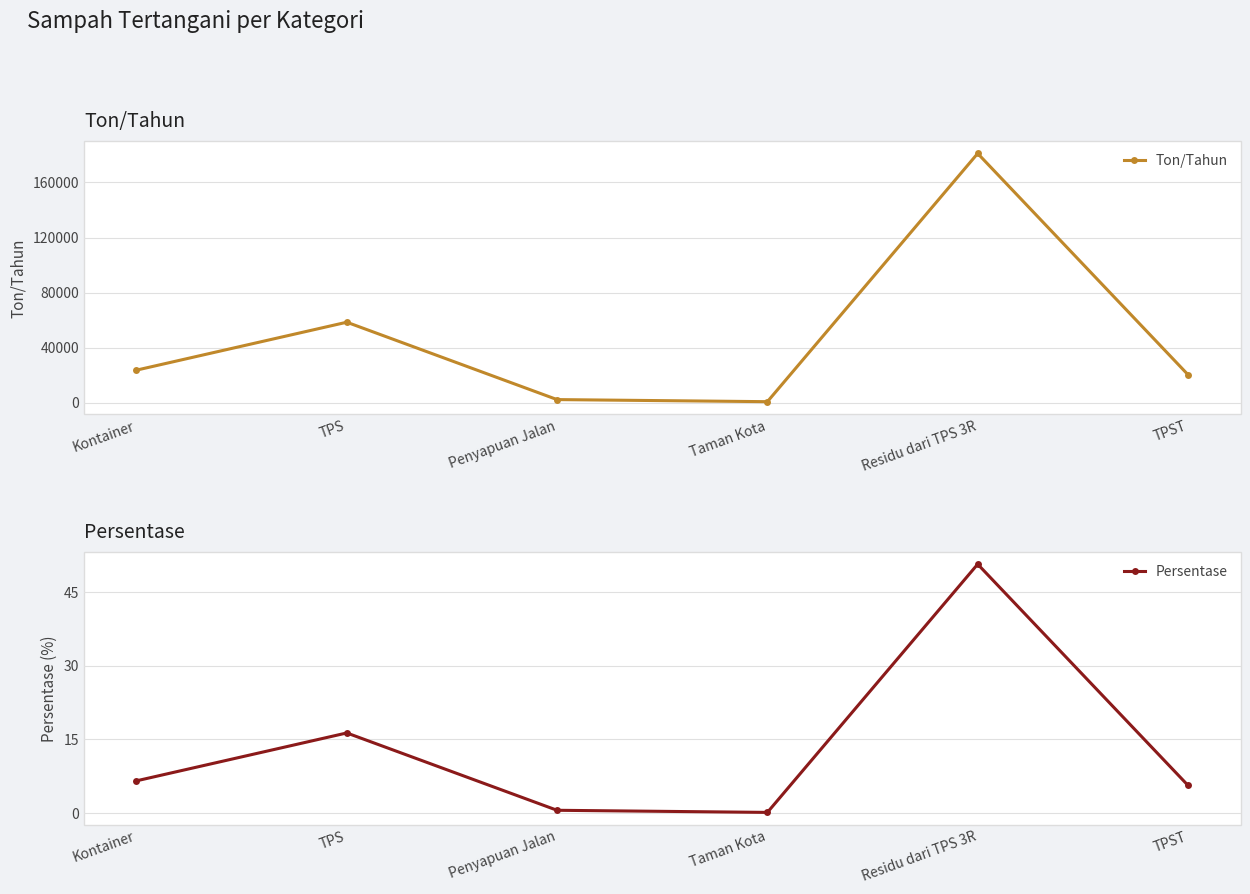

What is the label of the 2nd point from the left?

TPS